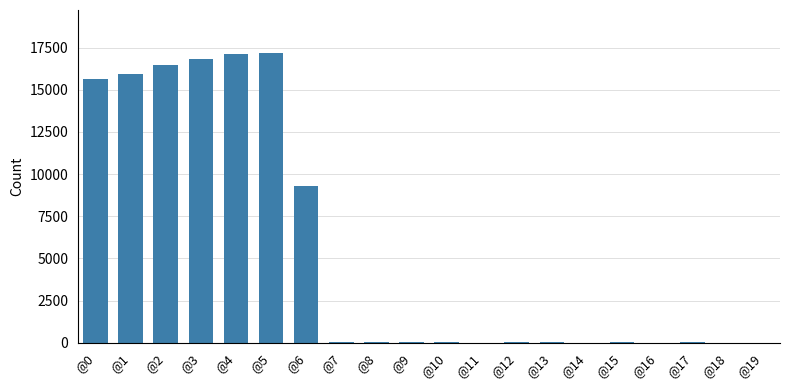

What is the sum of all values?

108679